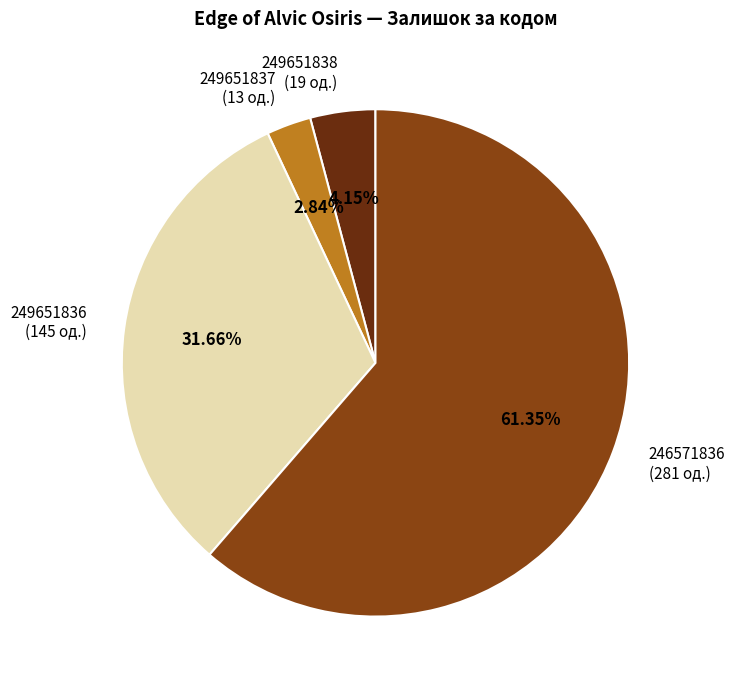

Which slice is the largest?

246571836